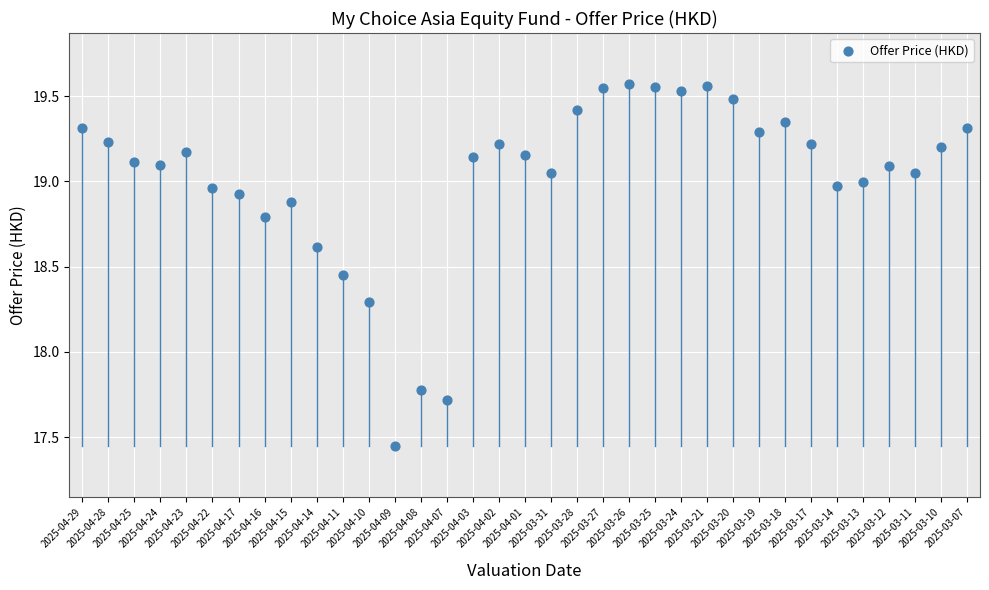

What Y value in the scatter plot is closest to 18?

17.8